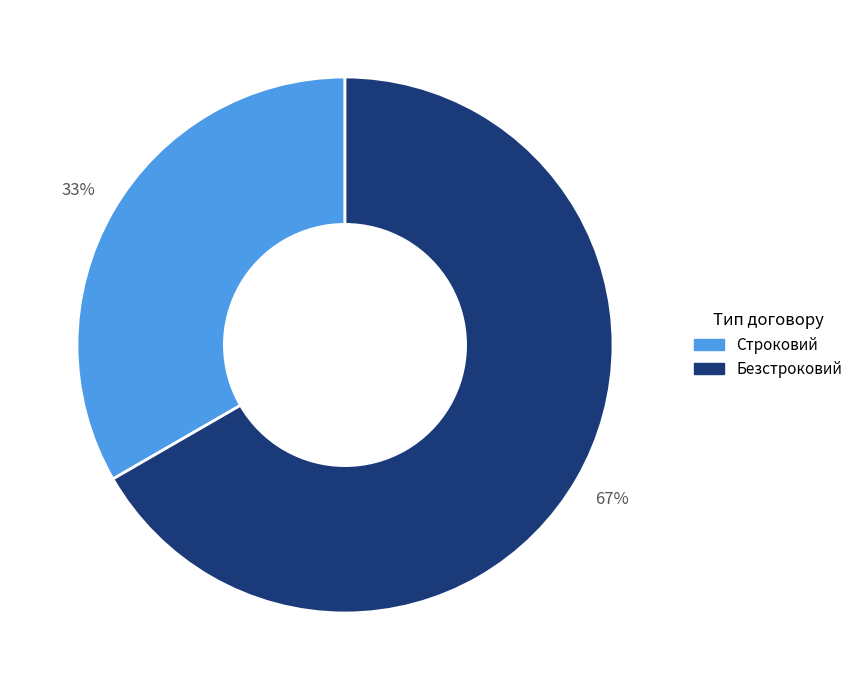

How many slices are in this pie chart?

2